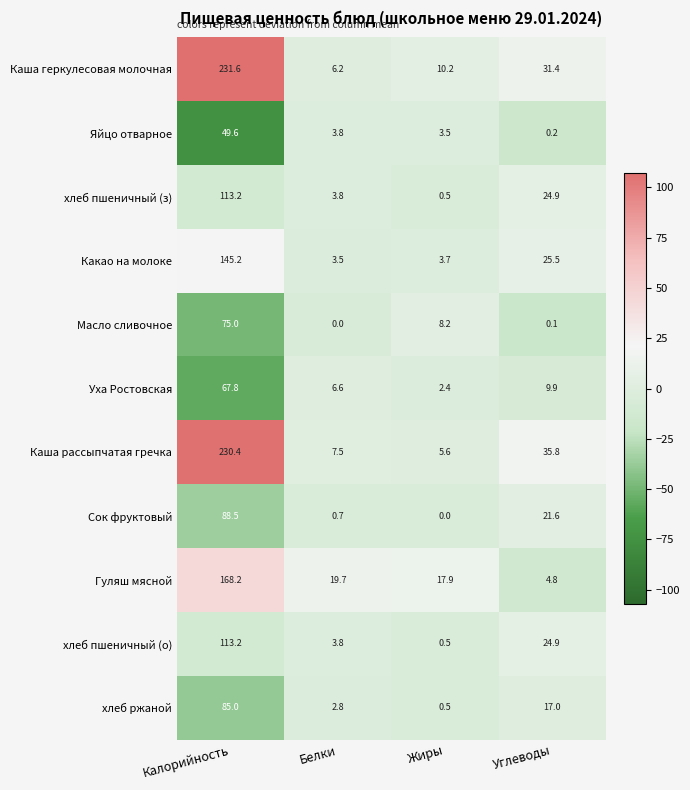

Which category has the highest value across all series?

Калорийность